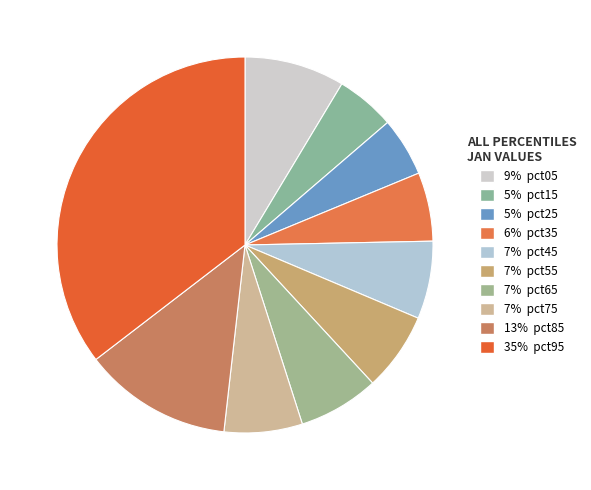

Rank the categories by value from highest to lowest.

pct95, pct85, pct05, pct65, pct55, pct75, pct45, pct35, pct15, pct25